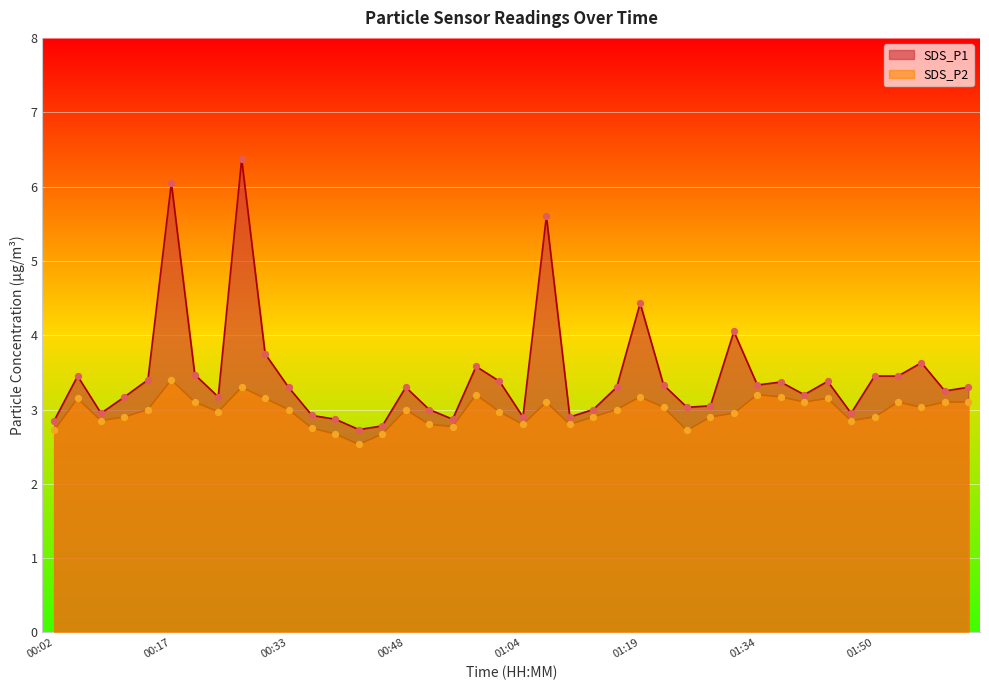

Which series reaches the maximum Y coordinate?

SDS_P1